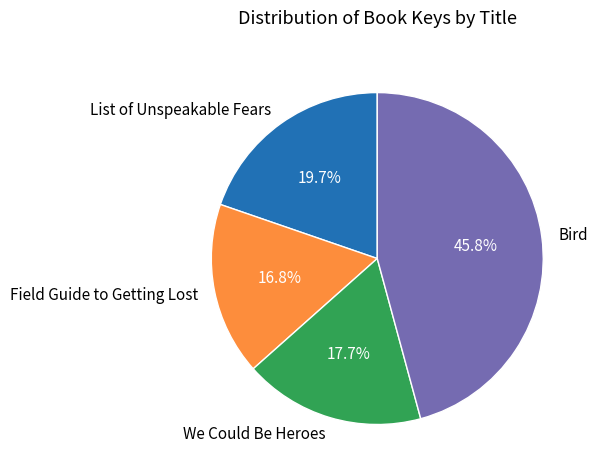

To the nearest percent, what portion does We Could Be Heroes represent?

18%